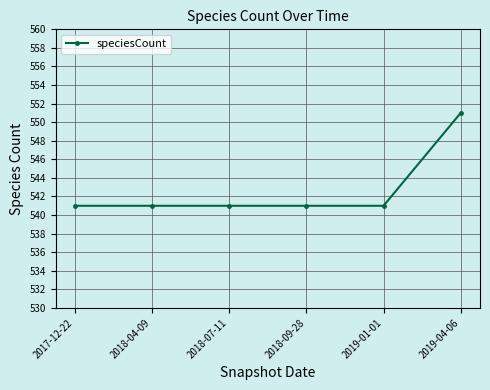

True or false: the data shows 369 at 2018-04-09.

False